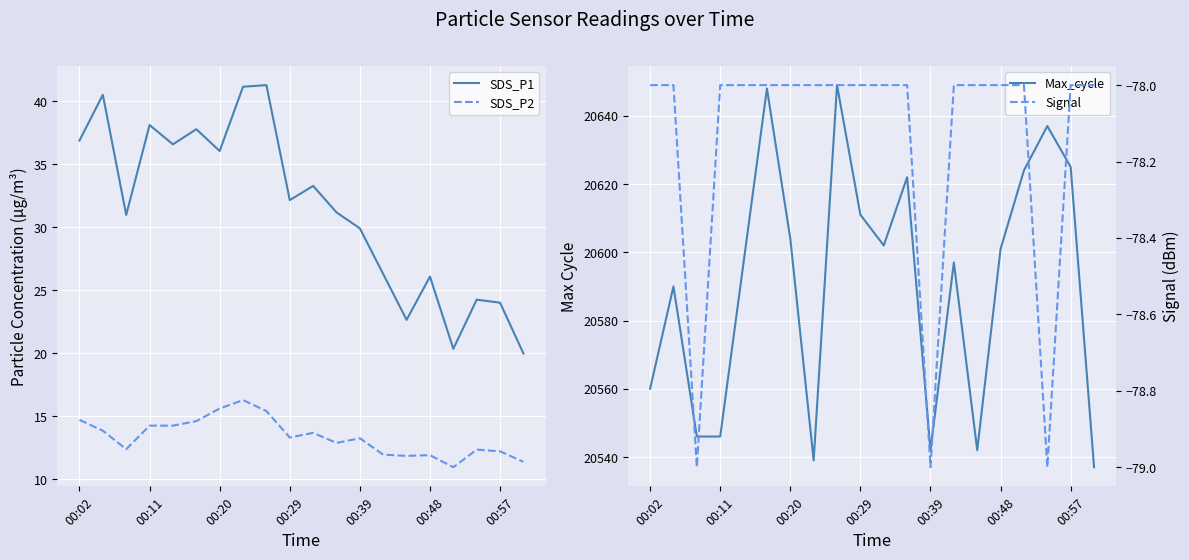

True or false: SDS_P2 has more than 1 interior local peaks.

True